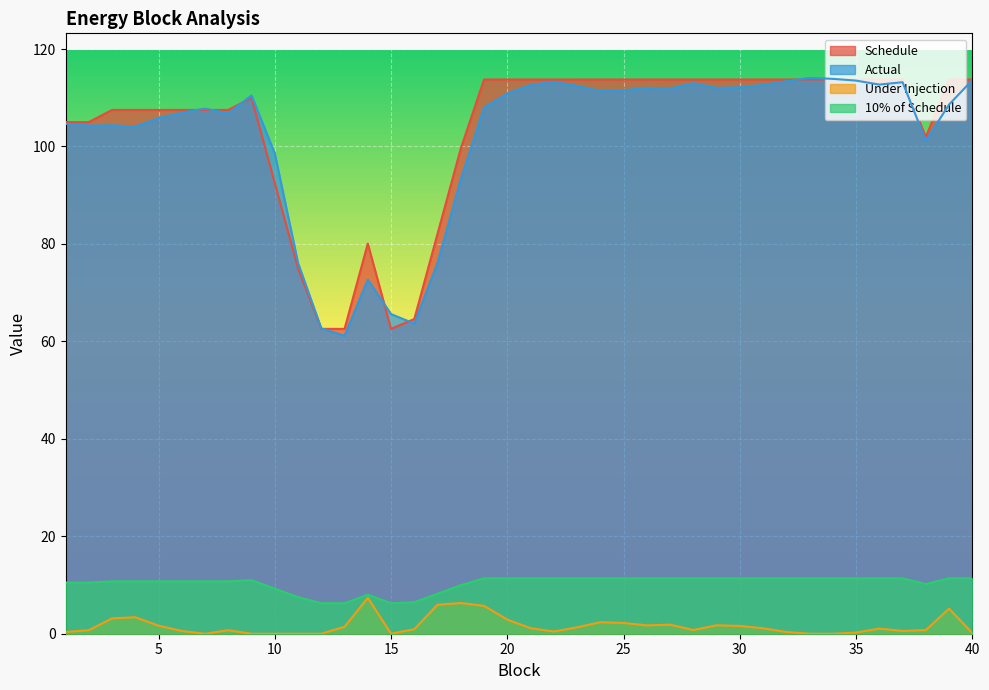

How many lines are shown in the chart?

4